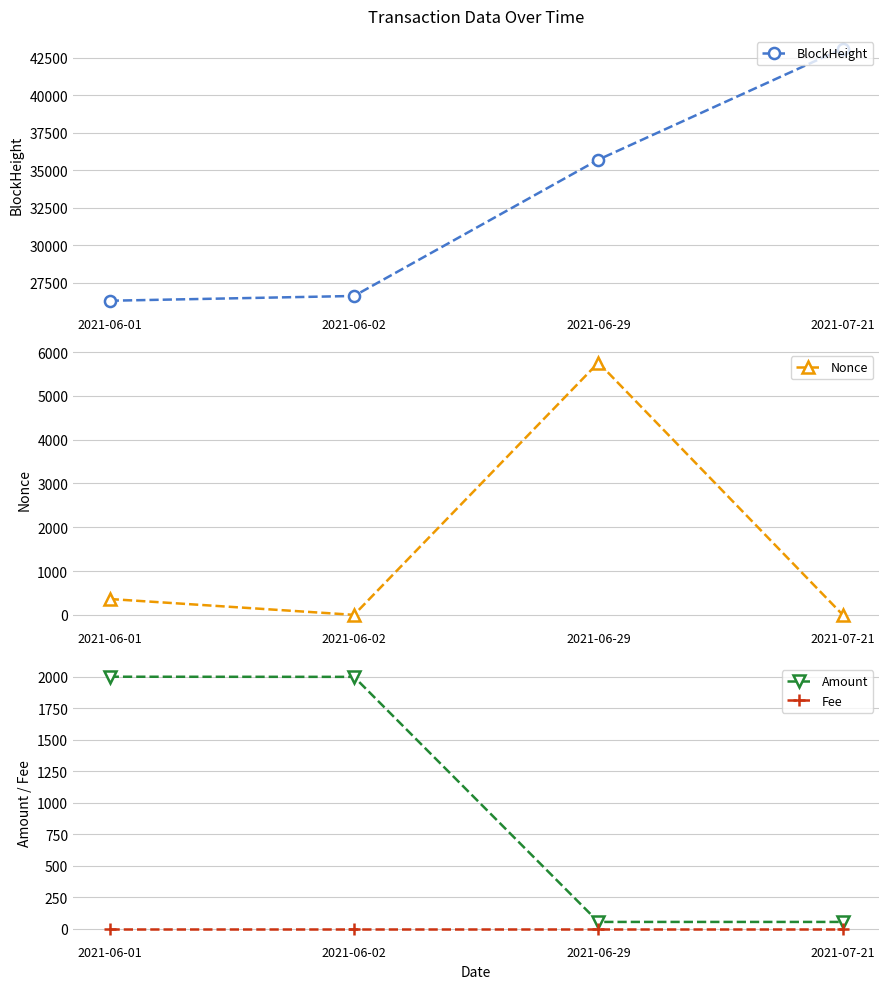

What is the label of the 4th point from the right?

2021-06-01